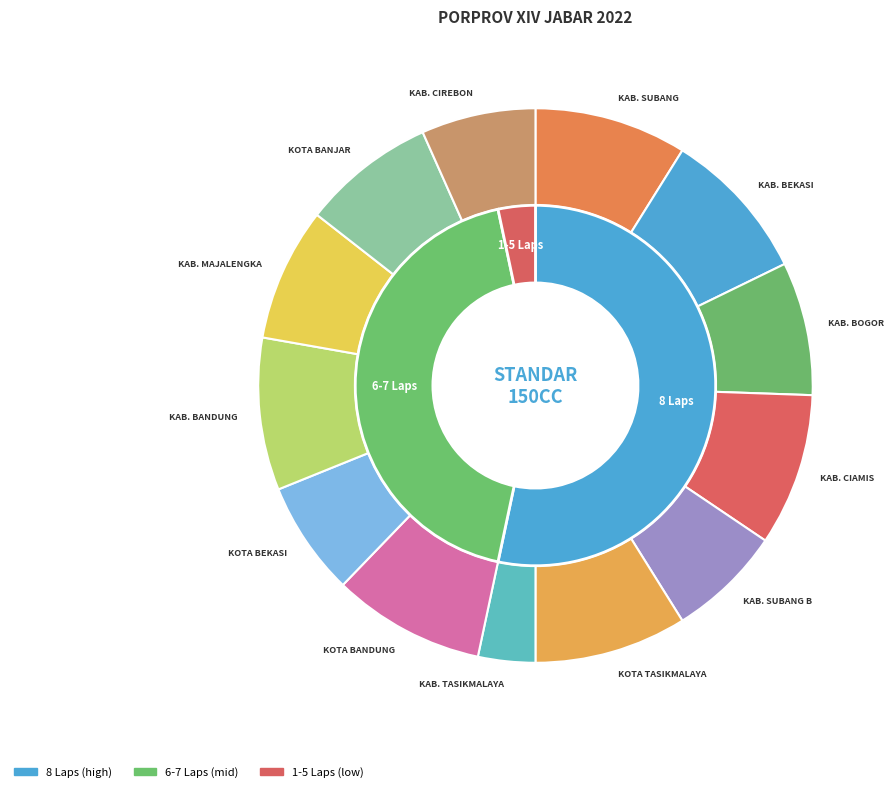

How many segments does this pie chart have?

13